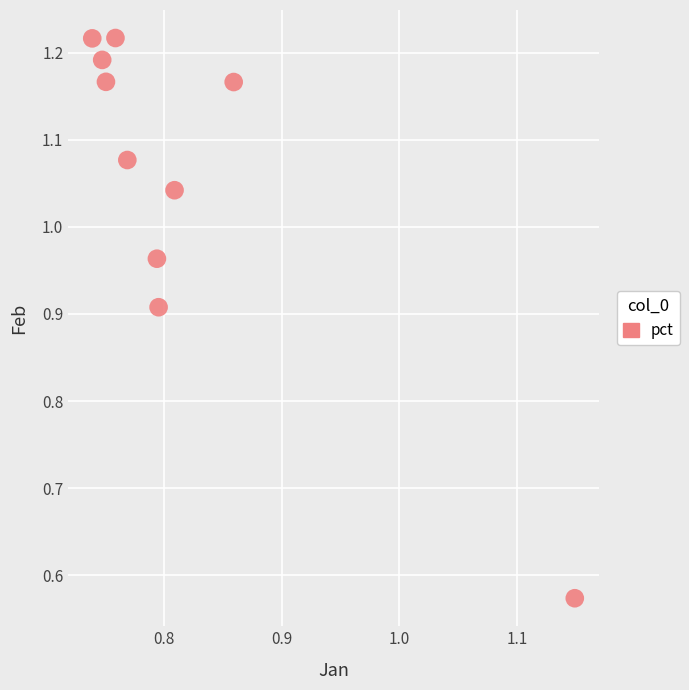

What is the range of X values (max minus min)?

0.4